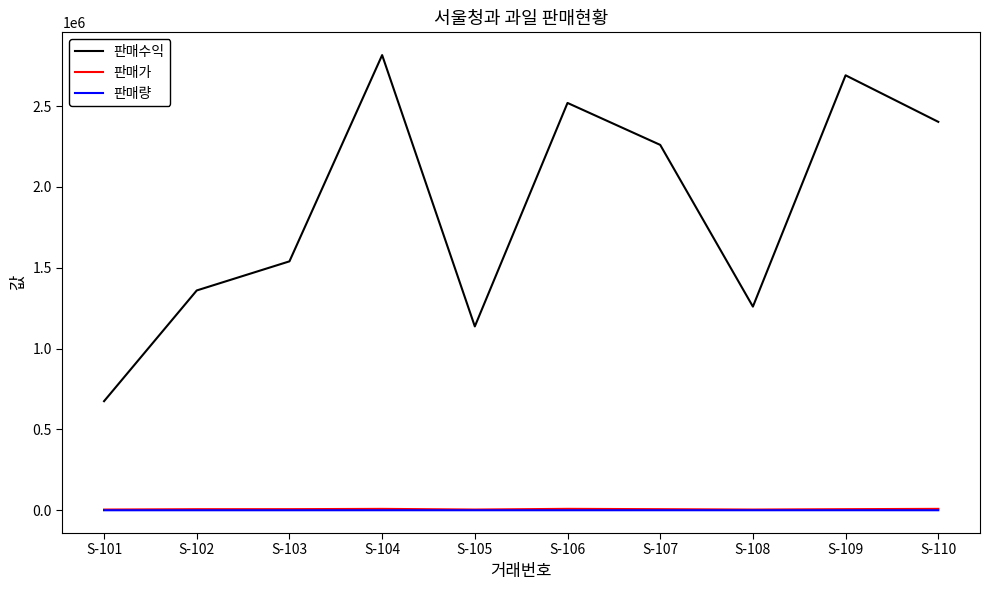

Between S-105 and S-110, which series saw the biggest shift?

판매수익